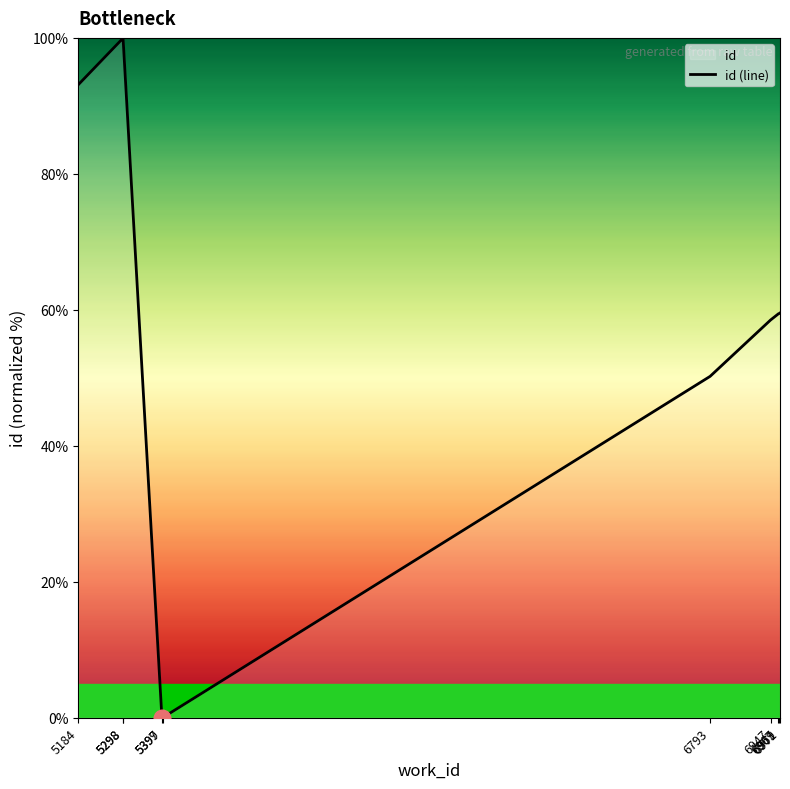

How many lines are shown in the chart?

1